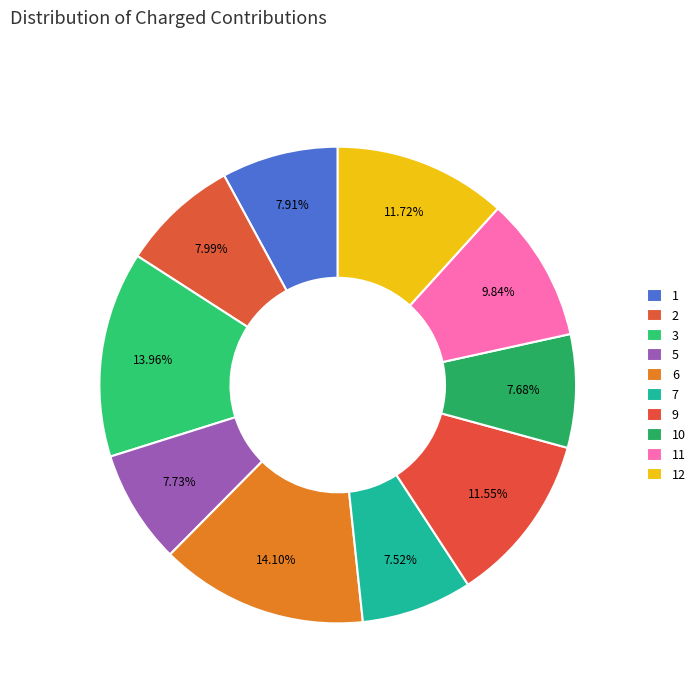

What is the change in value from 1 to 11?

+443.6